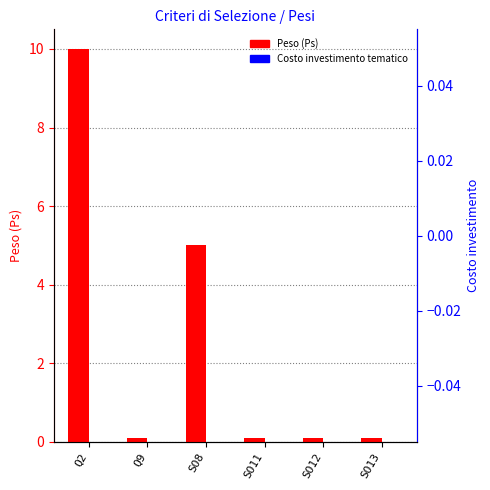

Between Q2 and Q9, which series saw the biggest shift?

Peso (Ps)